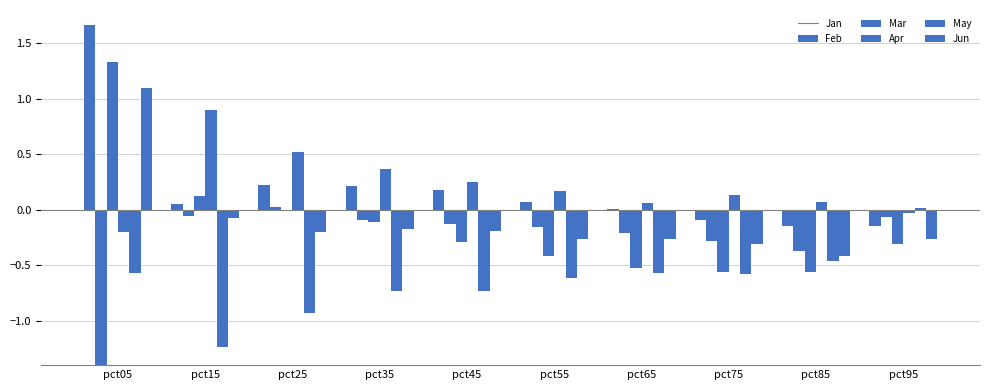

How many data points in May are above 0?

1